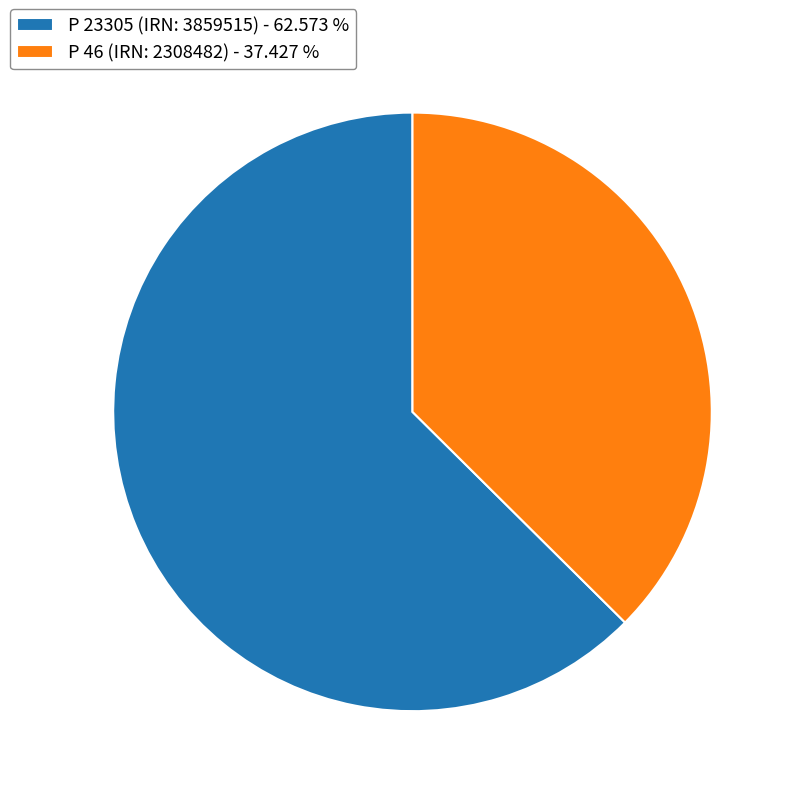

Which has a higher value, P 23305 (IRN: 3859515) - 62.573 % or P 46 (IRN: 2308482) - 37.427 %?

P 23305 (IRN: 3859515) - 62.573 %